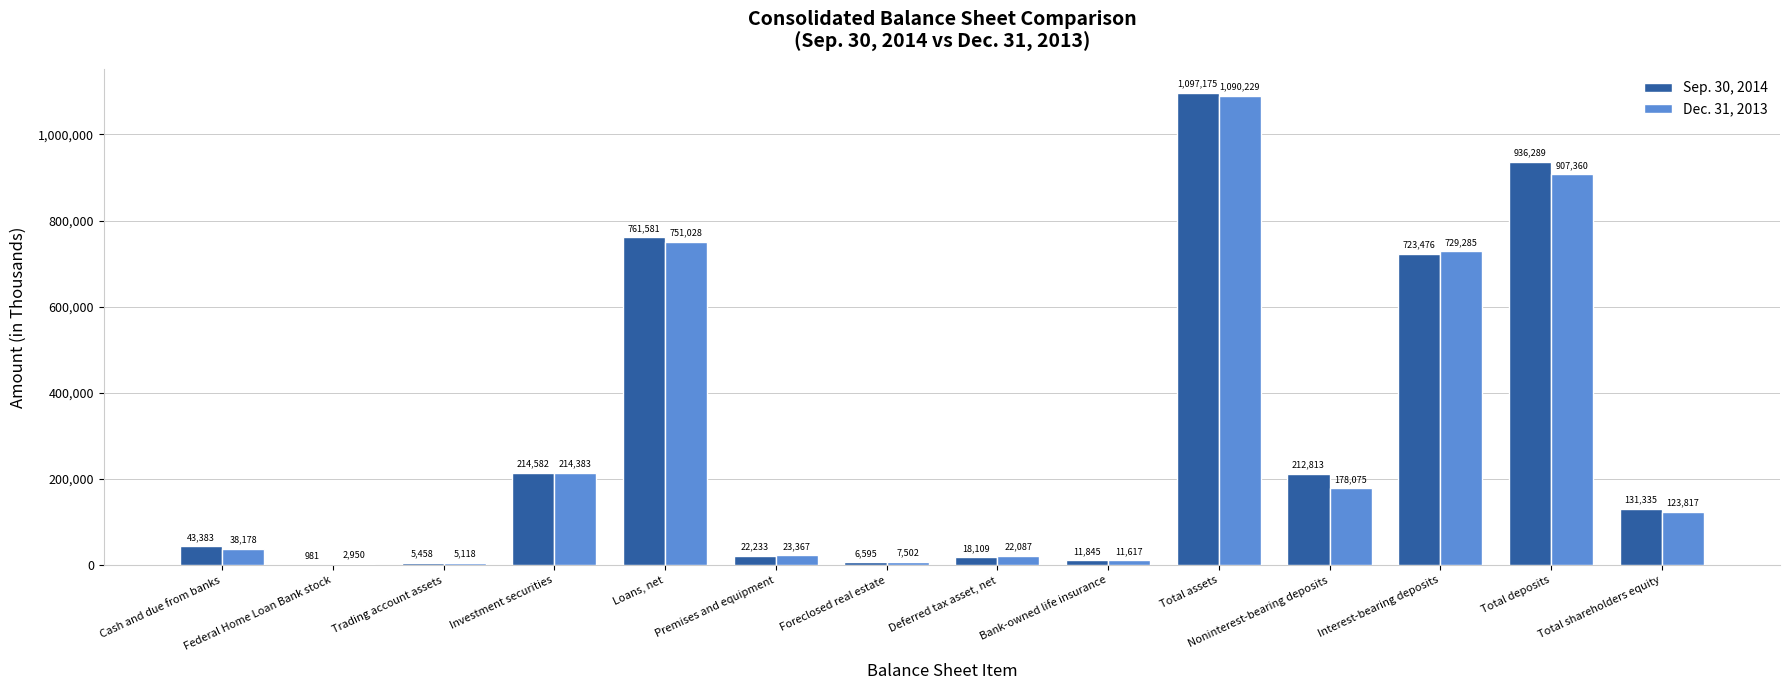

What is the sum of all Sep. 30, 2014 values?

4185855